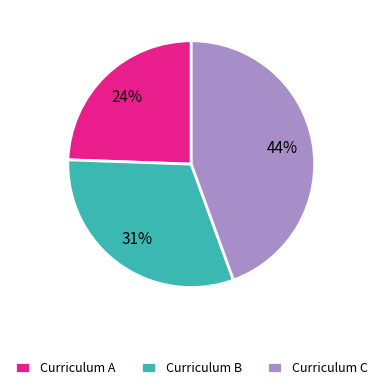

Is there a majority slice in this chart?

No